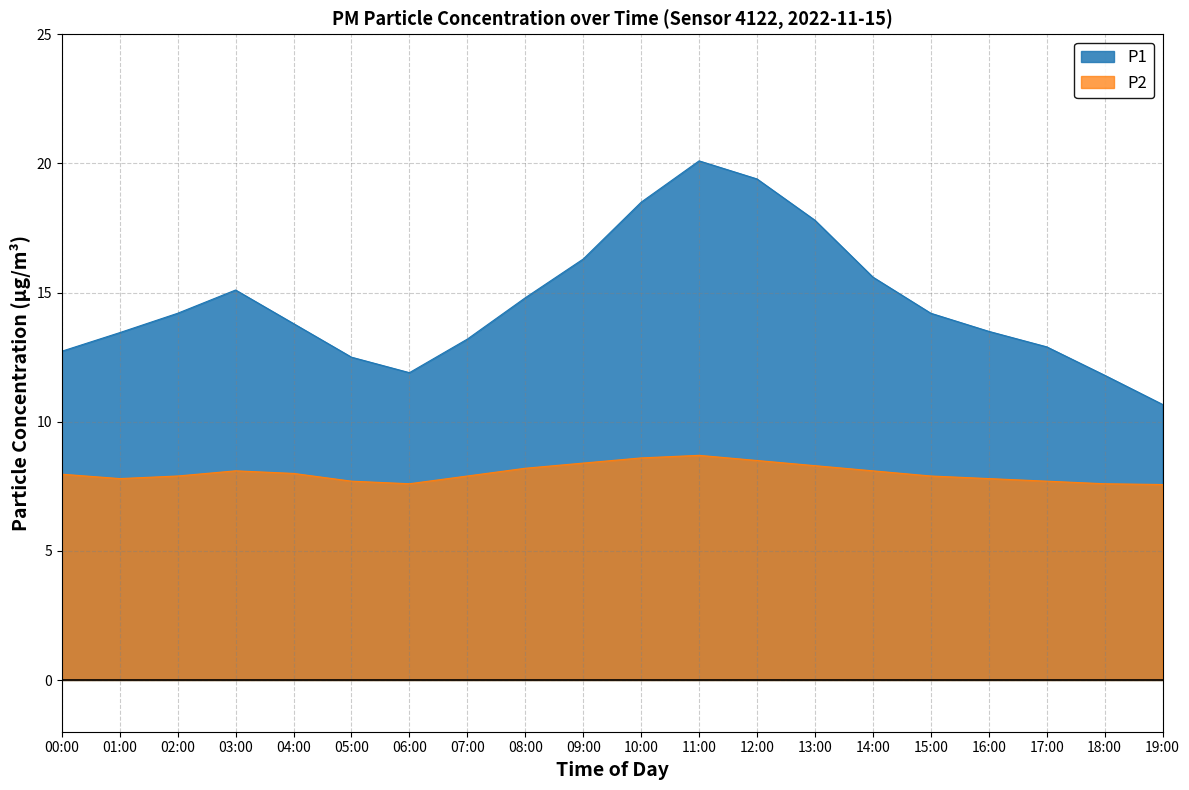

What is the difference between the P1 values at 19:00 and 14:00?

4.9